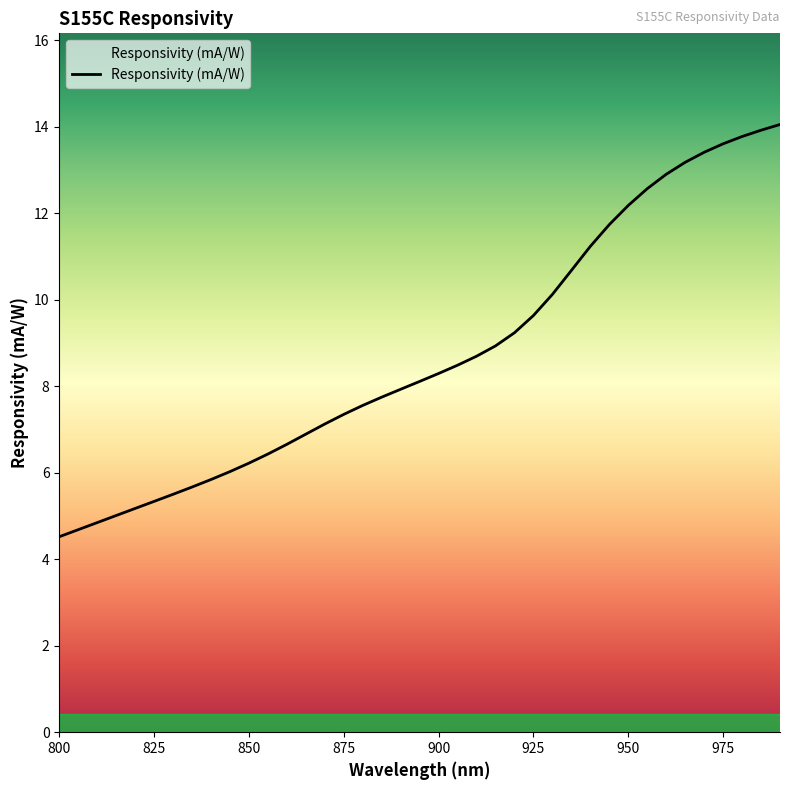

What is the difference between the maximum and minimum values?

9.5